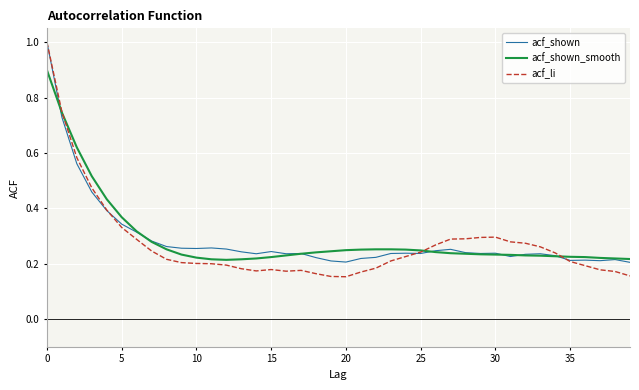

What is the highest value of the acf_li series?

1.0